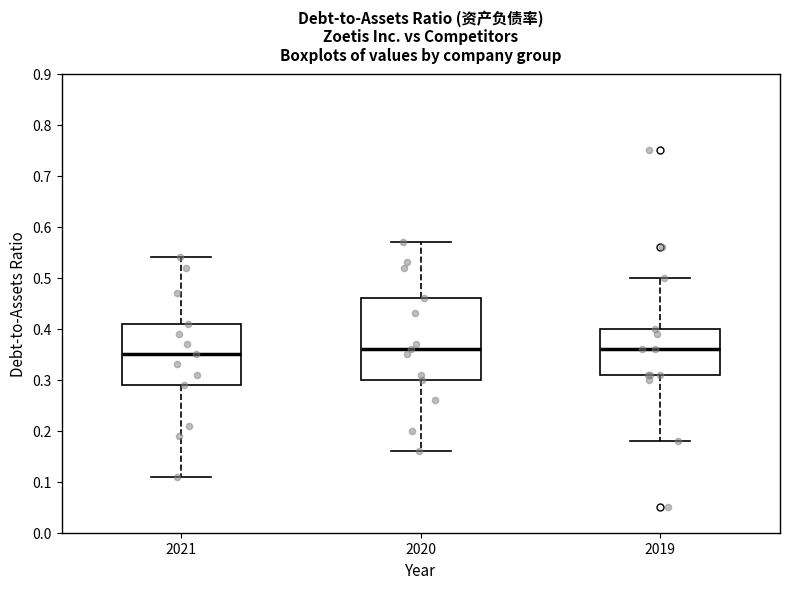

Reading left to right, read every box against the y-axis: the position of its median line, the range the box covers, and the ends of its whiskers. The values are not printed on the chart, so give them approximately, as read against the axis.

2021: median 0.35, box 0.29 to 0.41, whiskers 0.11 to 0.54
2020: median 0.36, box 0.30 to 0.46, whiskers 0.16 to 0.57
2019: median 0.36, box 0.31 to 0.40, whiskers 0.18 to 0.50